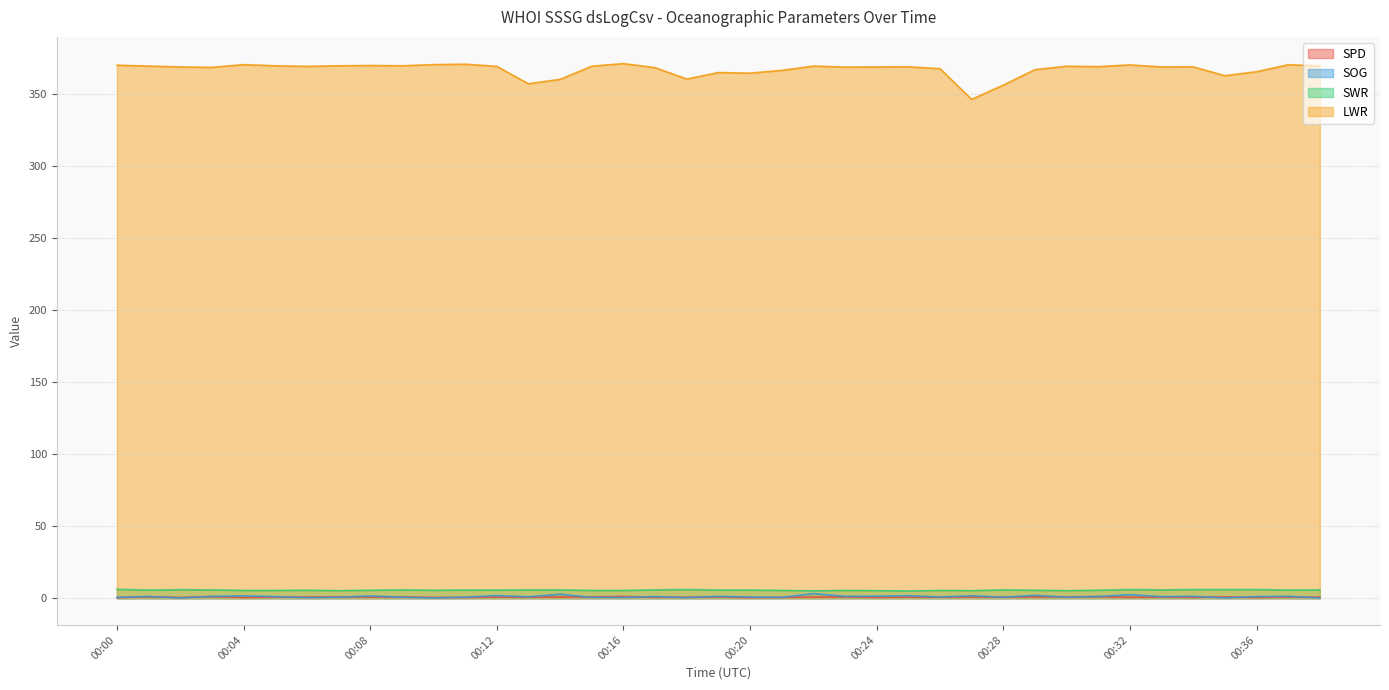

What is the approximate value of SPD at 00:05?

0.8